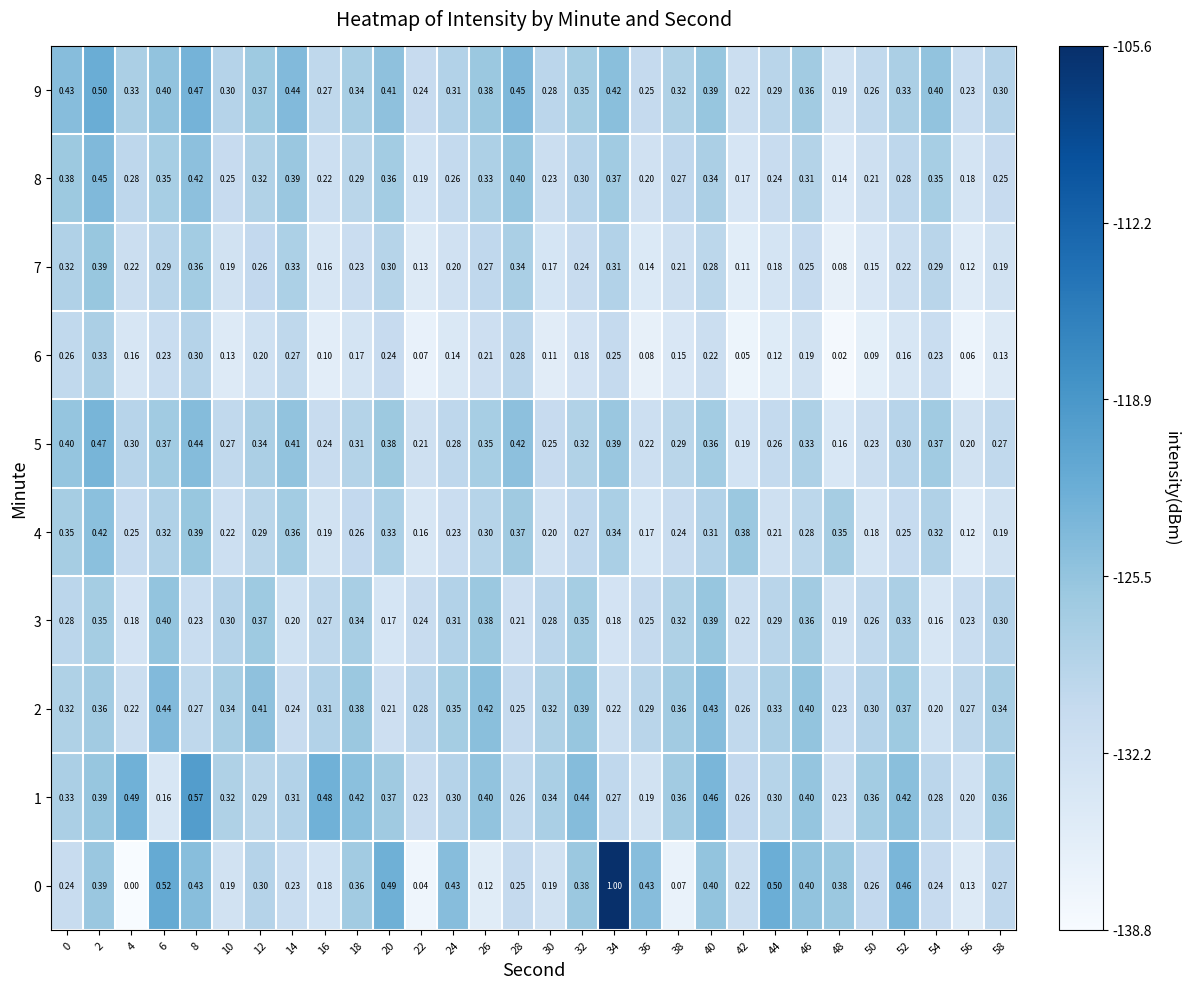

Is the value of 6 at 4 greater than the value of 8 at 14?

No